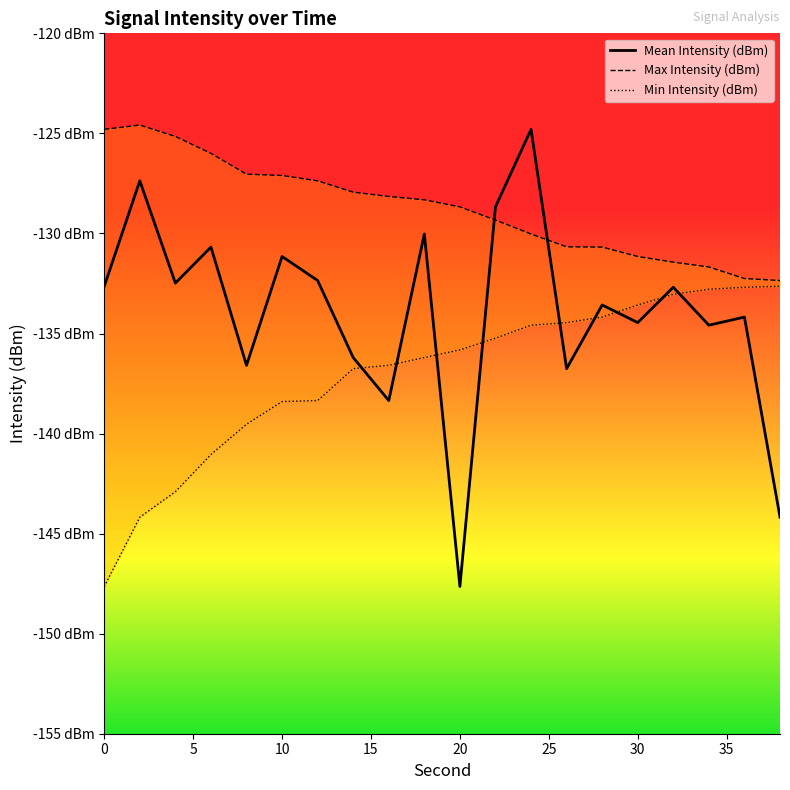

What is the difference between the maximum and minimum values in the Min Intensity (dBm) series?

15.0